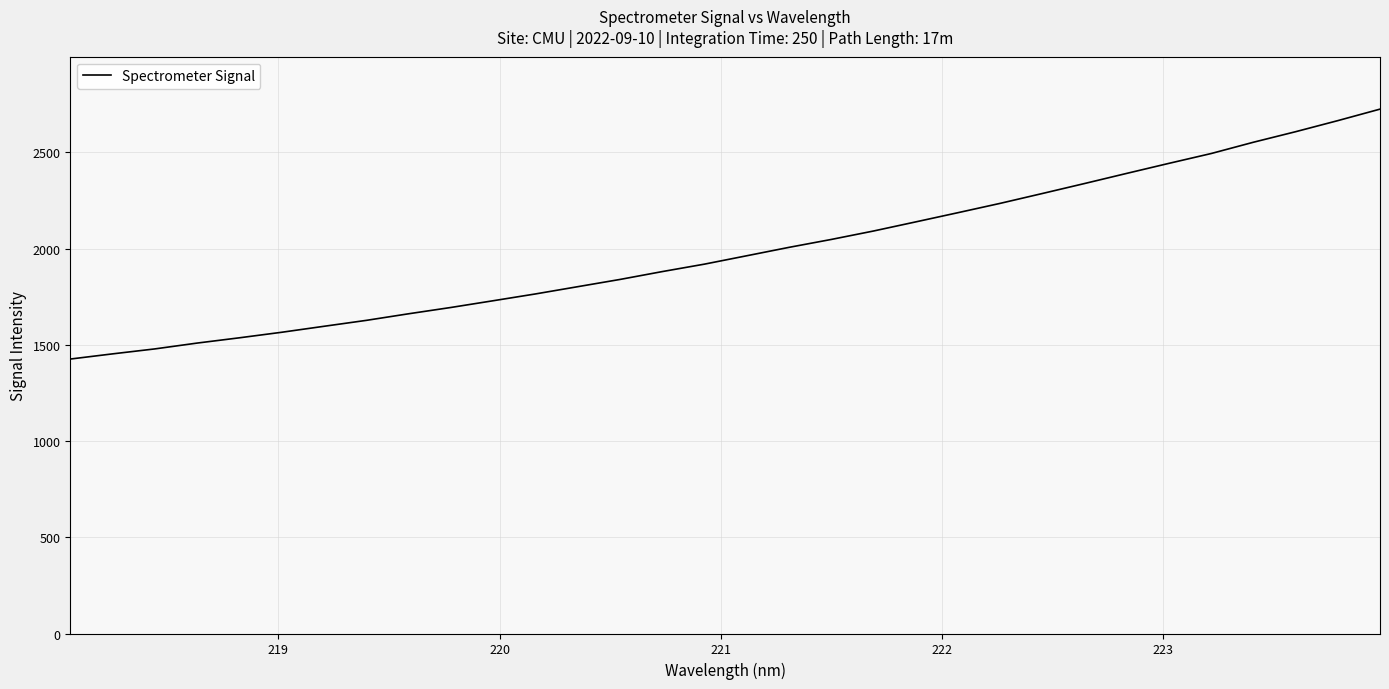

What is the average value?

1988.8